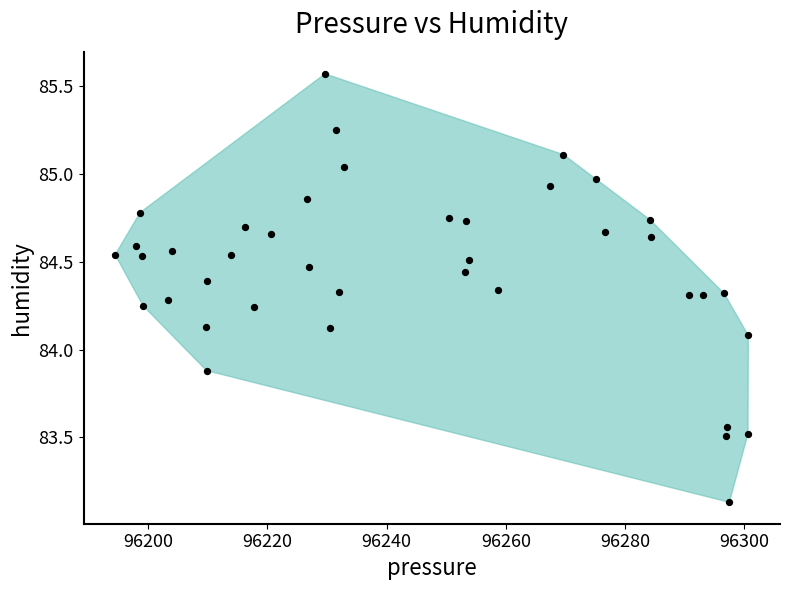

What is the range of Y values (max minus min)?

2.4